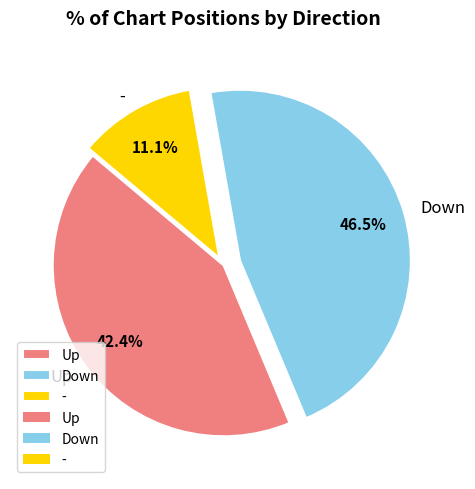

Which has a higher value, Down or Up?

Down